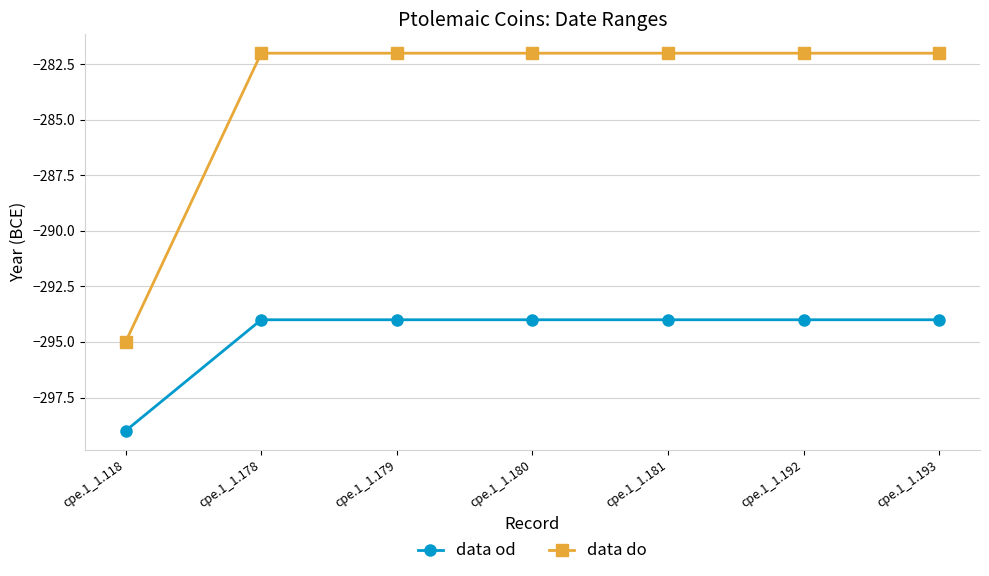

True or false: data od and data do intersect in this chart.

False